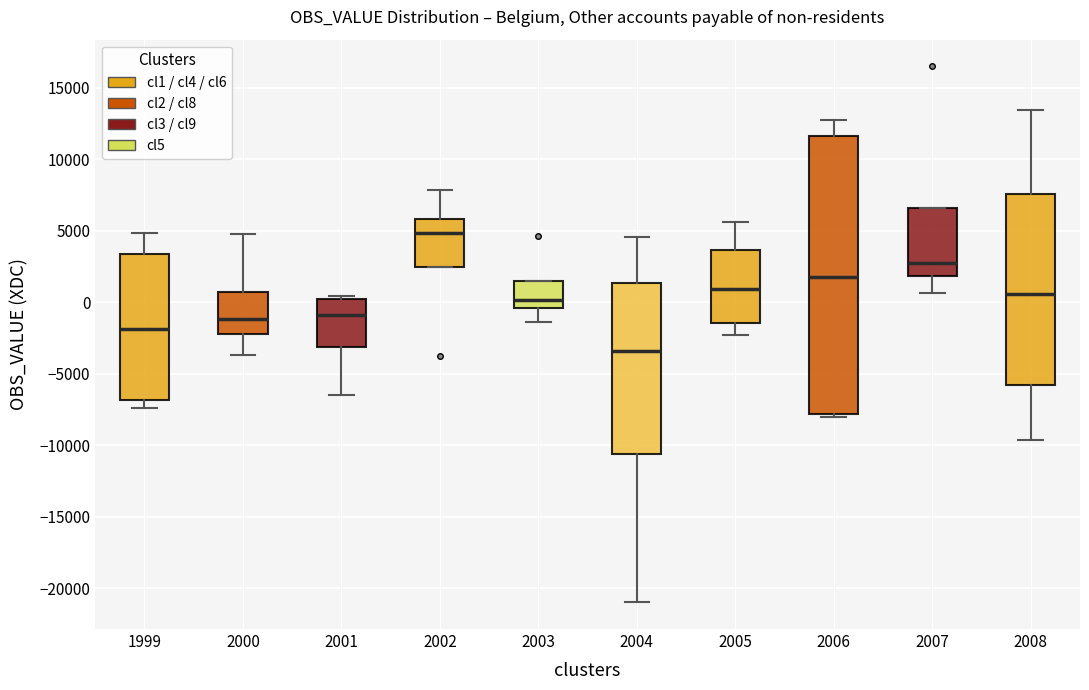

Which box is the tallest, from its lower edge to its upper edge?

2006